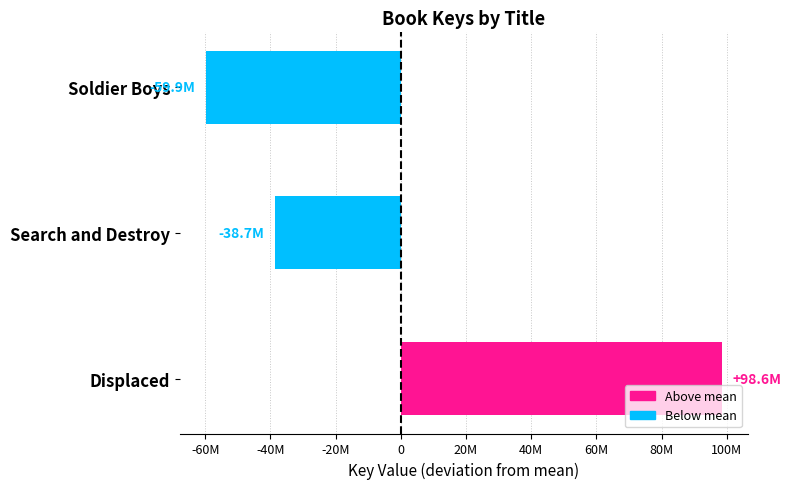

What is the difference between the second highest and minimum values?

21177608